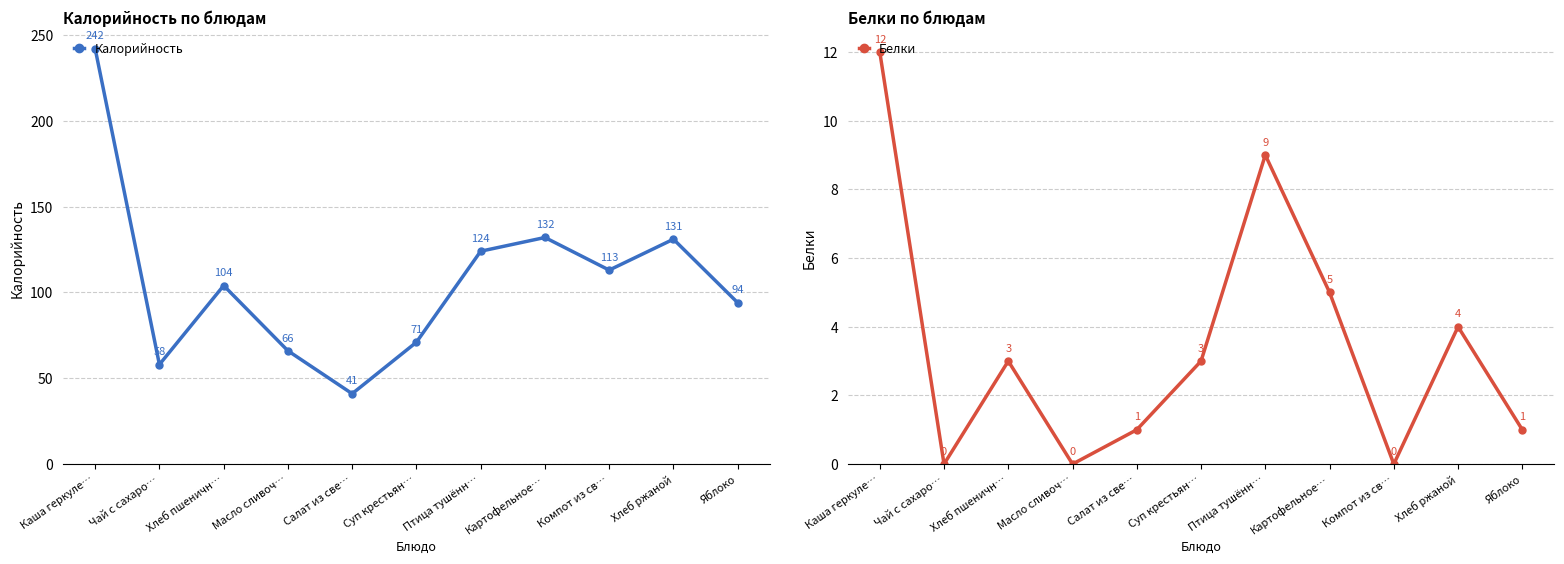

The value of Калорийность at Хлеб ржаной is 210. True or false?

False